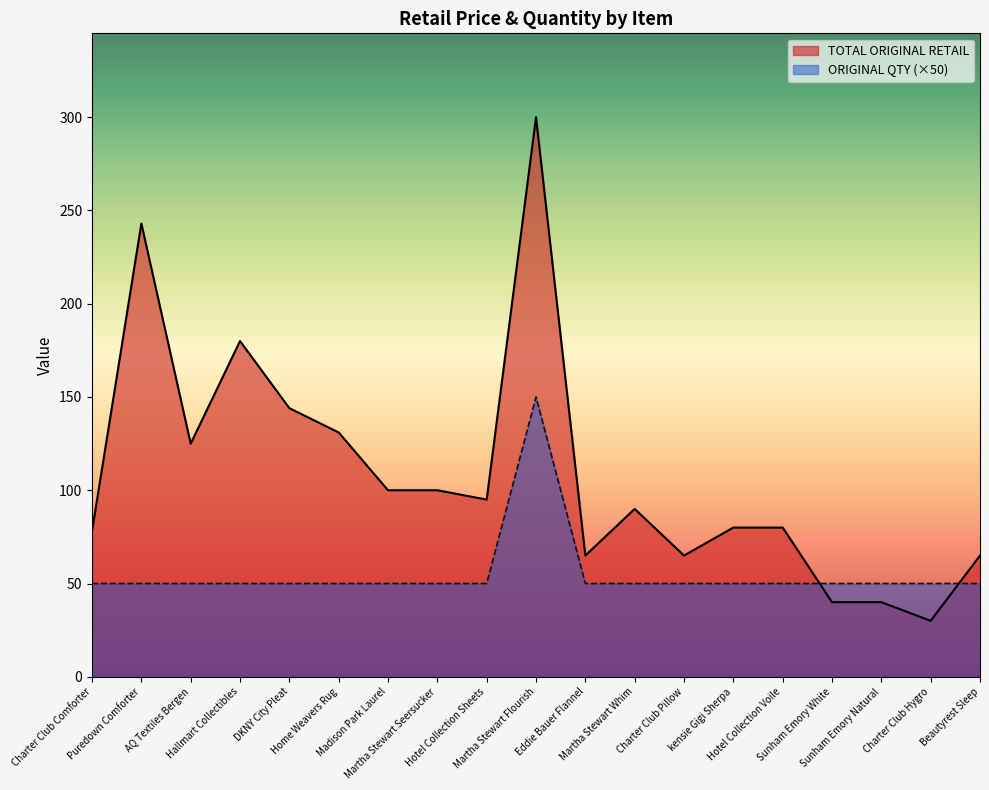

Which label corresponds to the largest value in the chart?

Martha Stewart Flourish